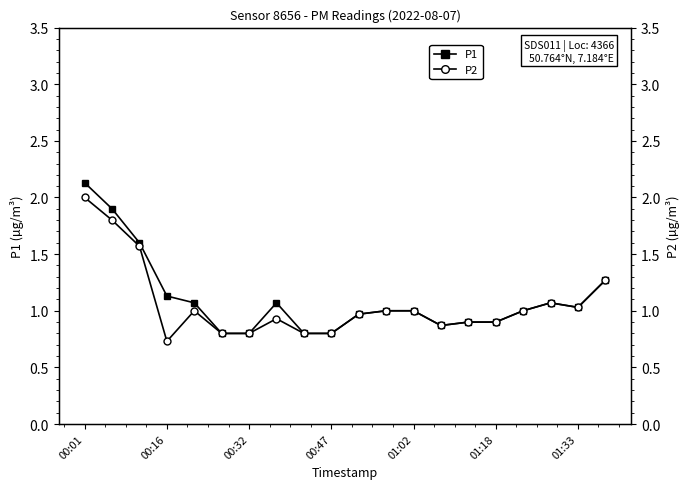

At how many categories does at least one series exceed 0?

20